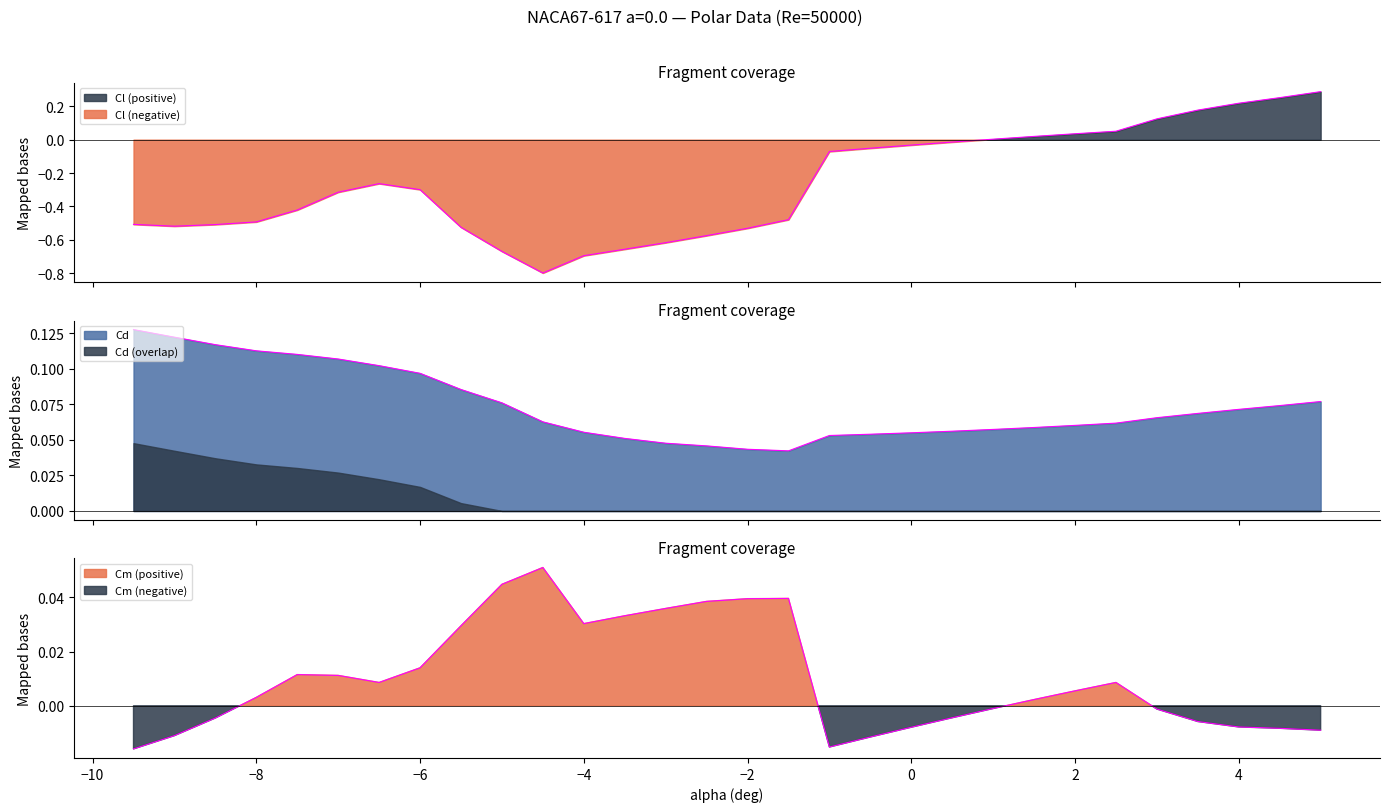

What is the label of the 24th point from the left?

2.0